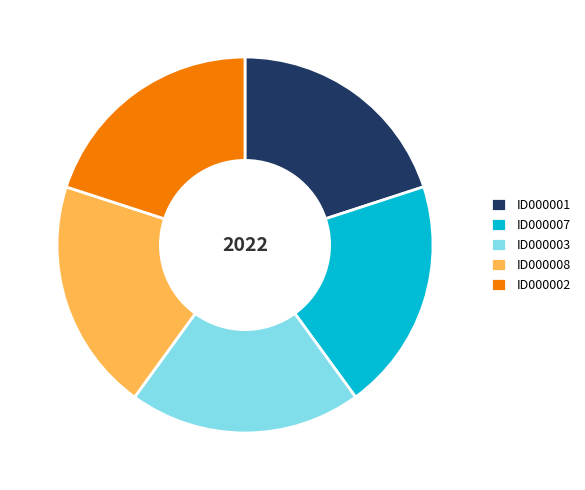

Is ID000002 the majority of the pie?

No